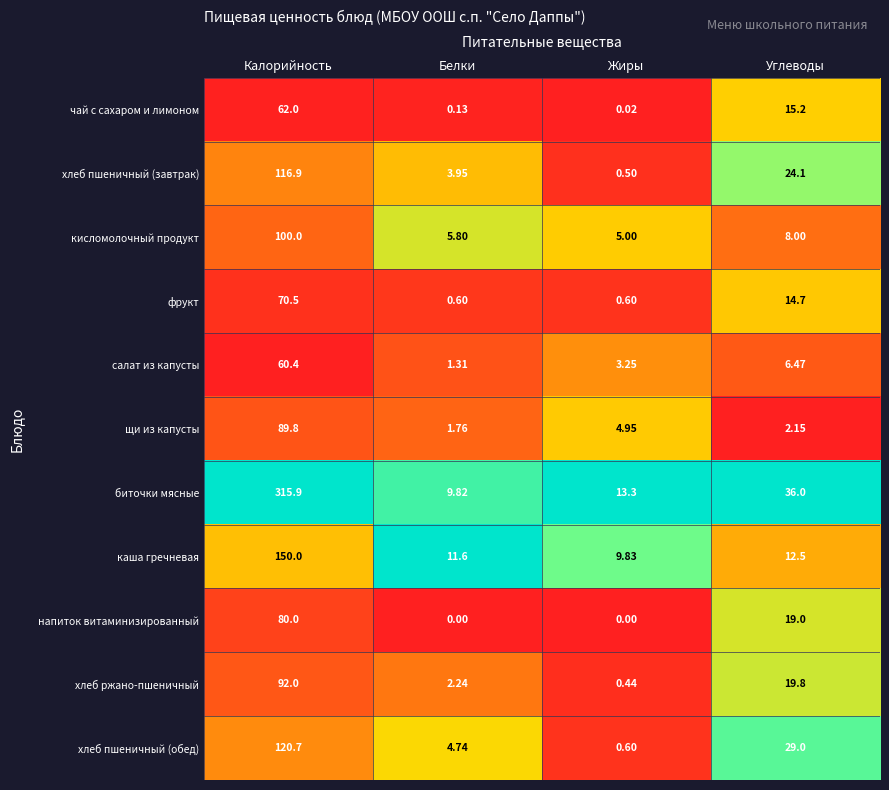

Rank the series at Калорийность from highest to lowest value.

биточки мясные, каша гречневая, хлеб пшеничный (обед), хлеб пшеничный (завтрак), кисломолочный продукт, хлеб ржано-пшеничный, щи из капусты, напиток витаминизированный, фрукт, чай с сахаром и лимоном, салат из капусты